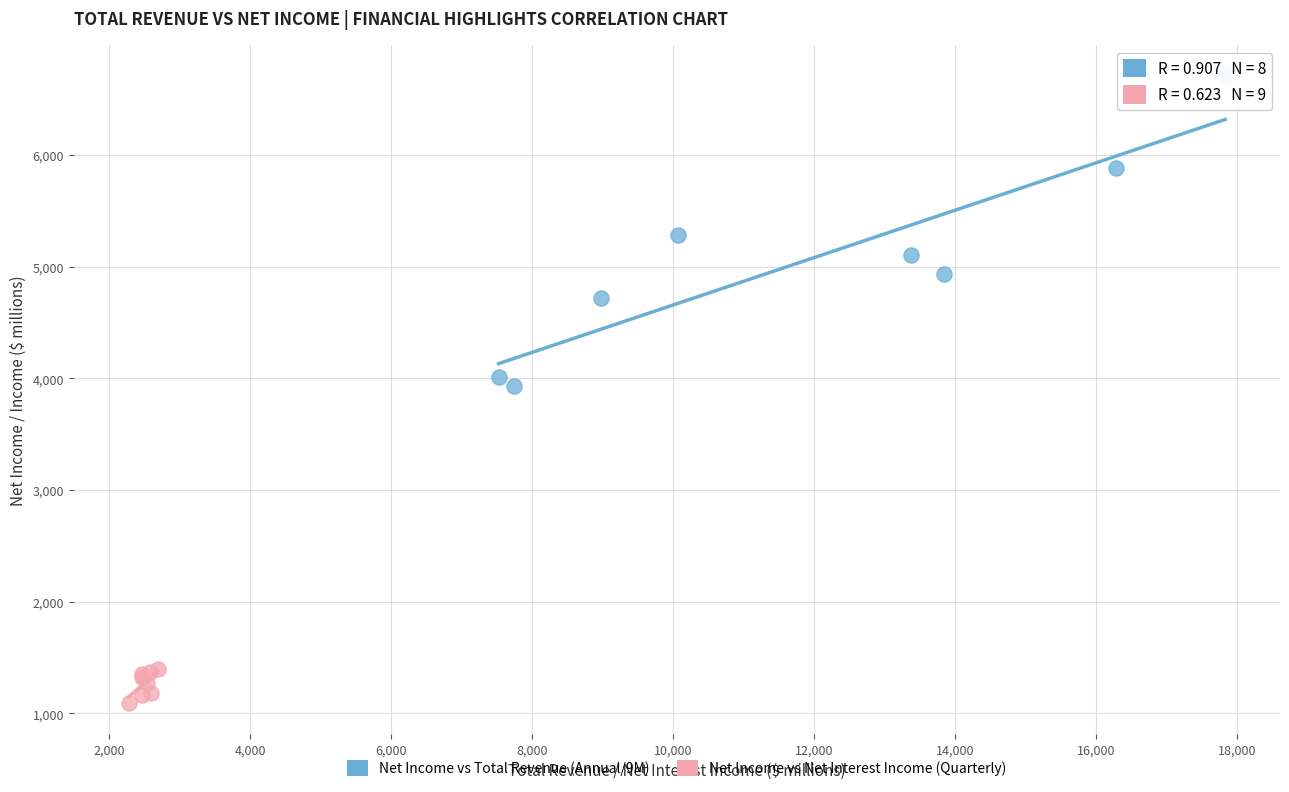

Which series contains the highest Y value?

Net Income vs Total Revenue (Annual/9M)